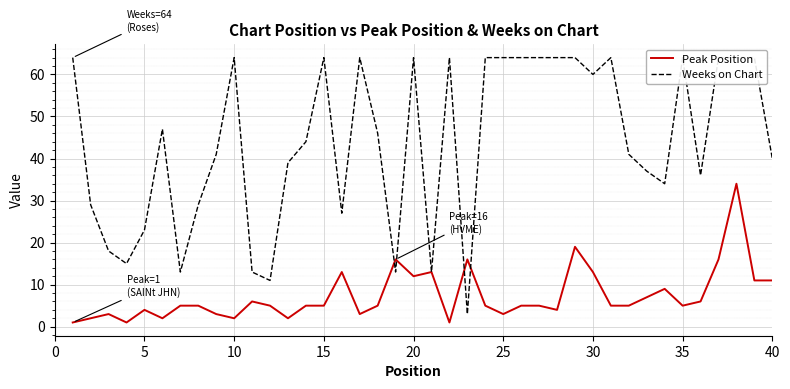

Is it true that Peak Position equals 5 at 15?

True